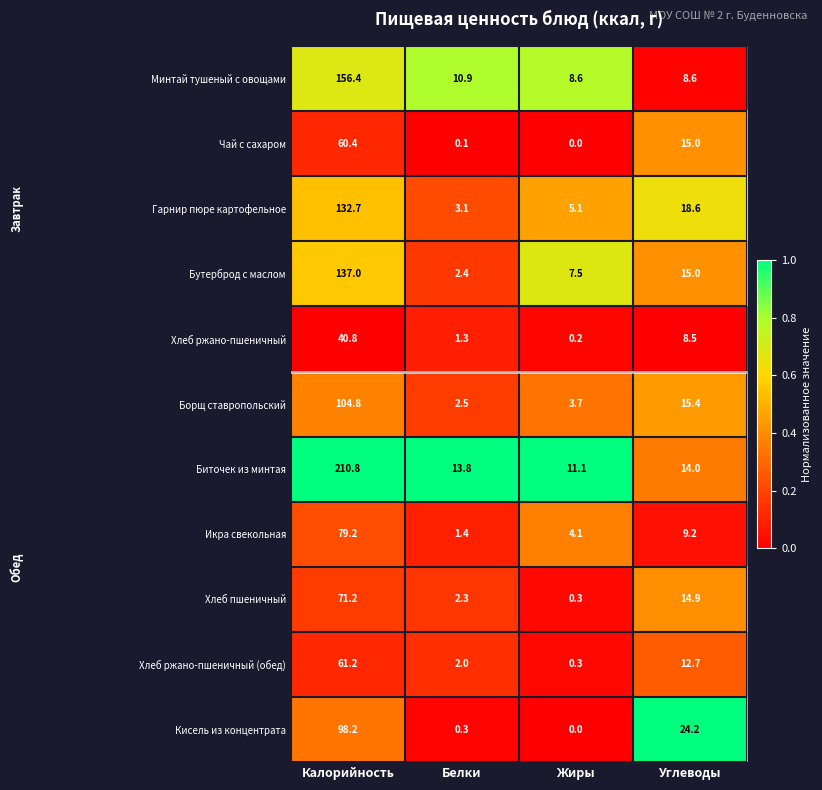

Between Белки and Углеводы, which series saw the biggest shift?

Кисель из концентрата